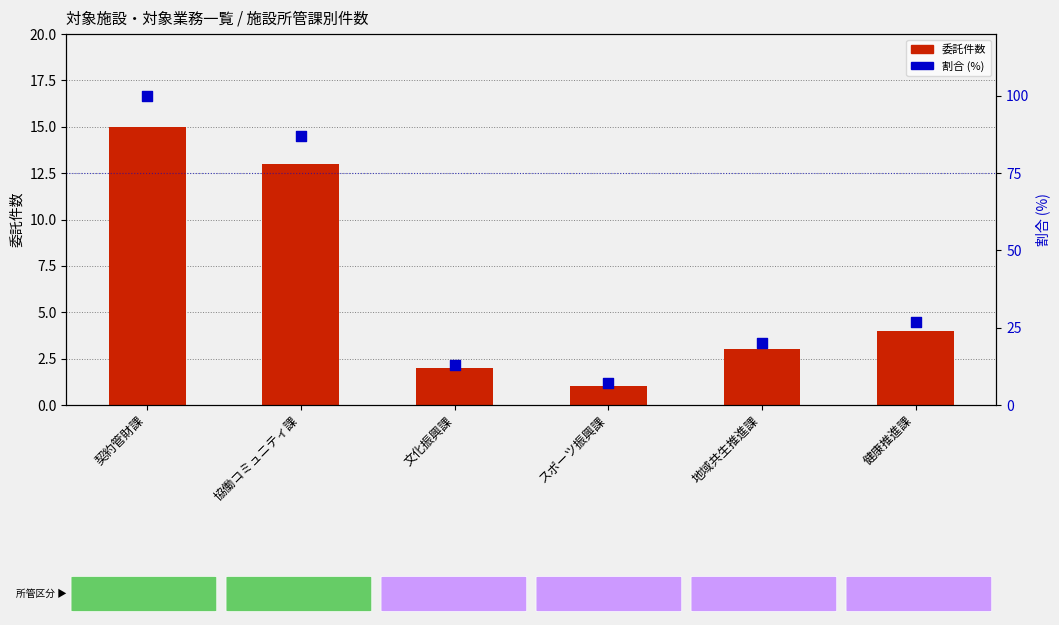

Which series has the largest total across all categories?

割合 (%)